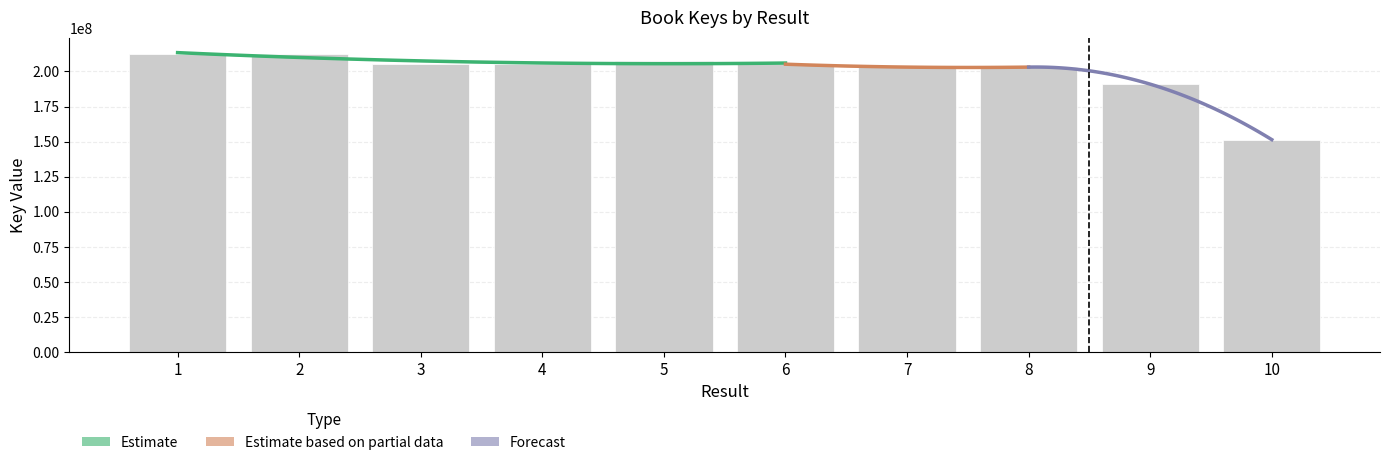

At which label does the data first exceed 205193525?

1